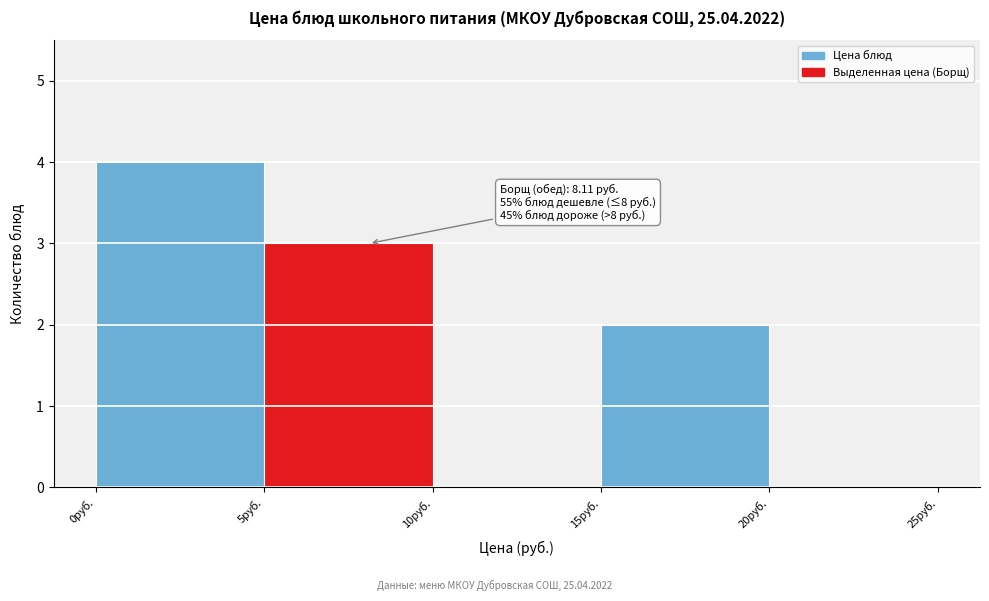

Which range on the x-axis has the tallest bar?

0 to 5